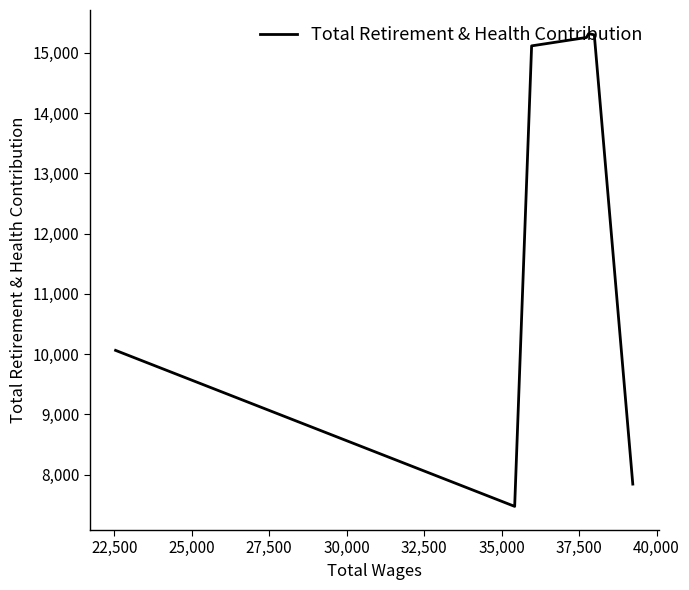

What is the greatest value displayed?

15320